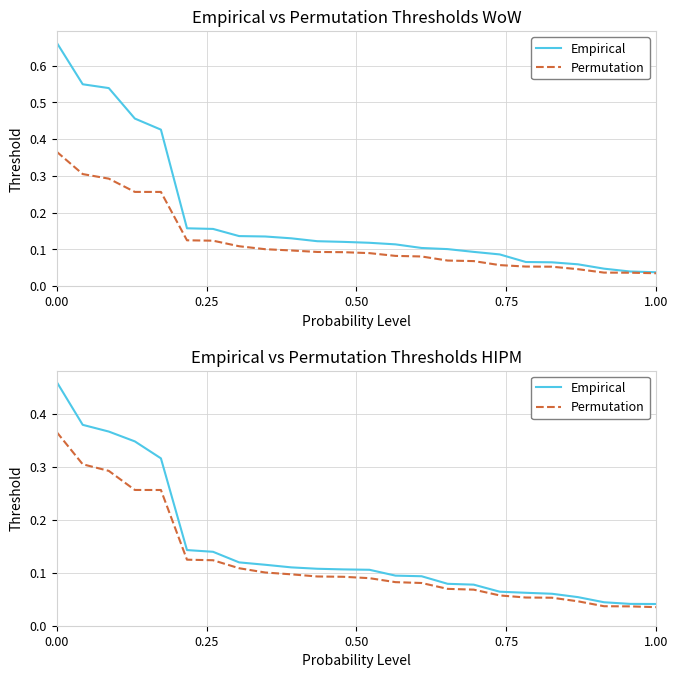

Reading left to right, list all the values displayed in this chart.

Empirical: 0.5	0.4	0.4	0.3	0.3	0.1	0.1	0.1	0.1	0.1	0.1	0.1	0.1	0.1	0.1	0.1	0.1	0.1	0.1	0.1	0.1	0.0	0.0	0.0
Permutation: 0.4	0.3	0.3	0.3	0.3	0.1	0.1	0.1	0.1	0.1	0.1	0.1	0.1	0.1	0.1	0.1	0.1	0.1	0.1	0.1	0.0	0.0	0.0	0.0